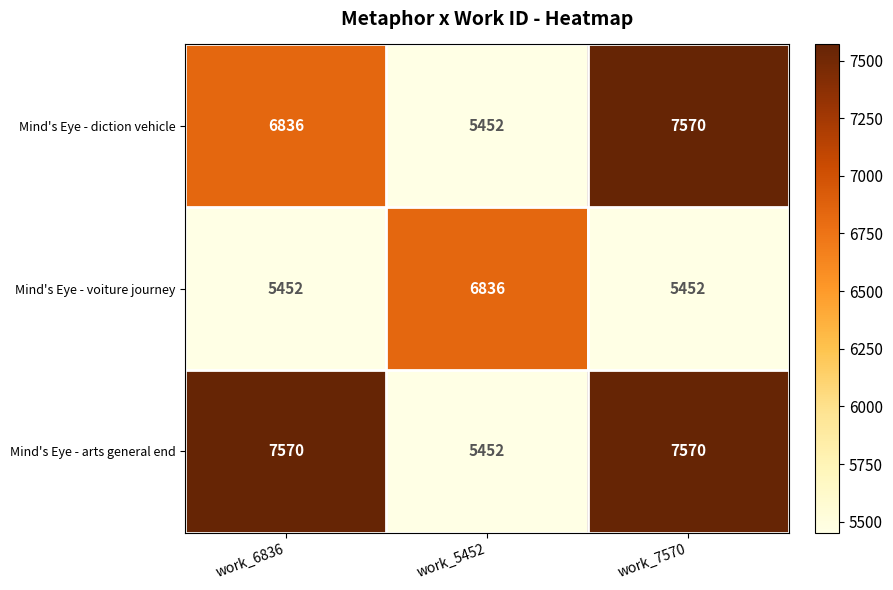

At which category is the sum across all series the highest?

work_7570